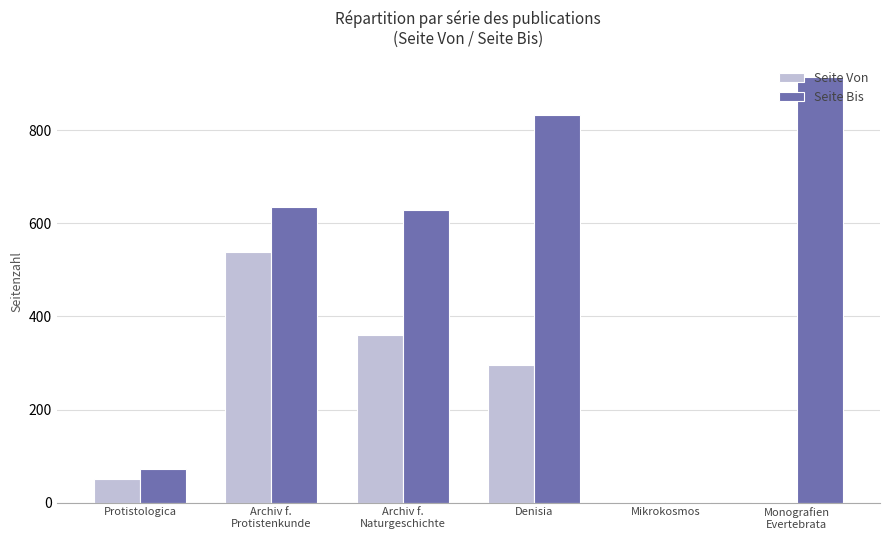

How many data points does each series have?

6